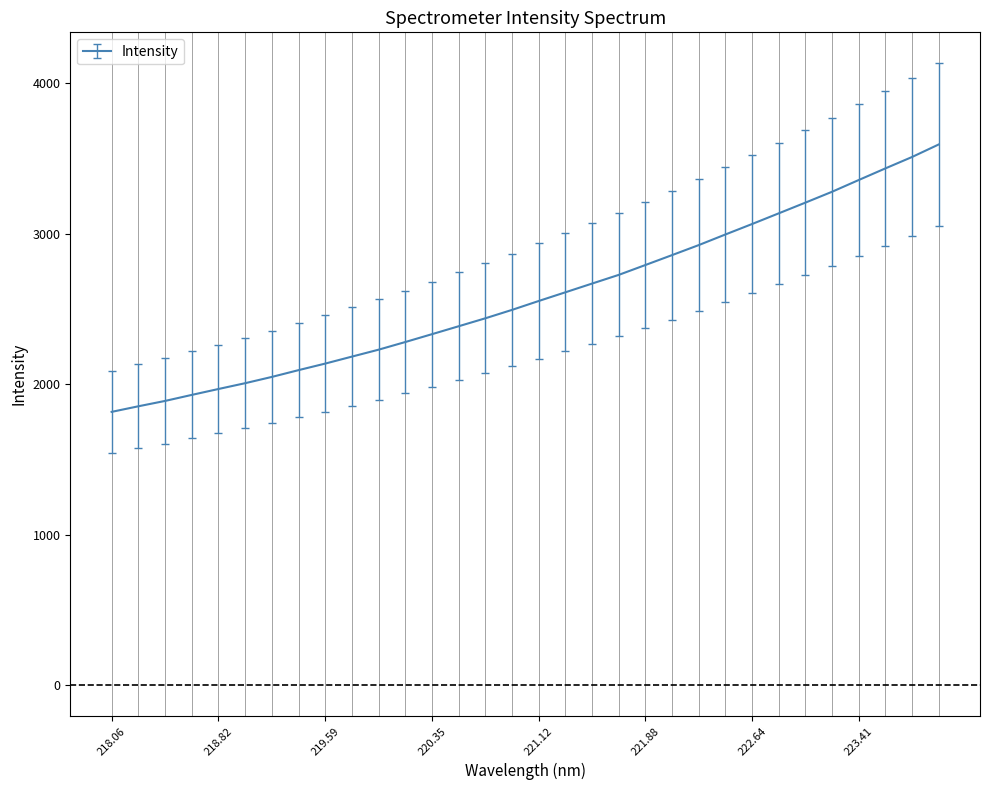

What is the minimum value shown in the chart?

1815.7